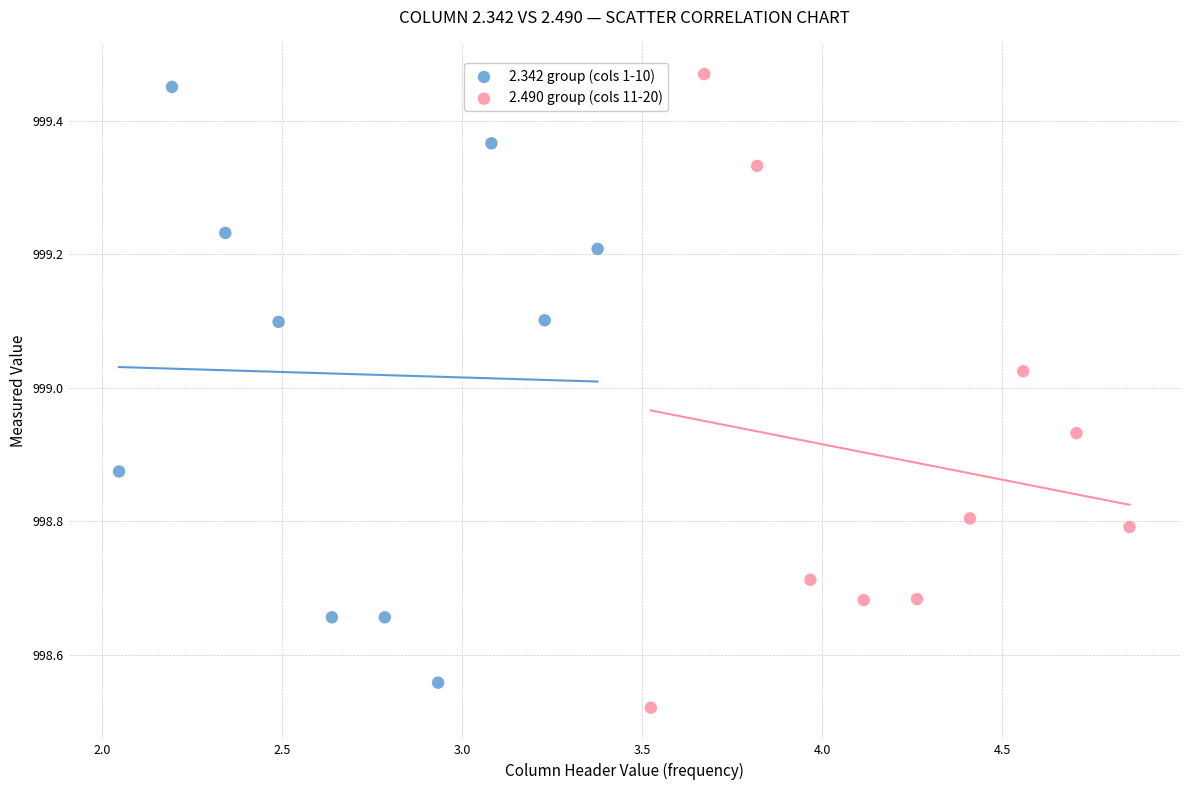

Which series has the widest spread of Y values?

2.490 group (cols 11-20)